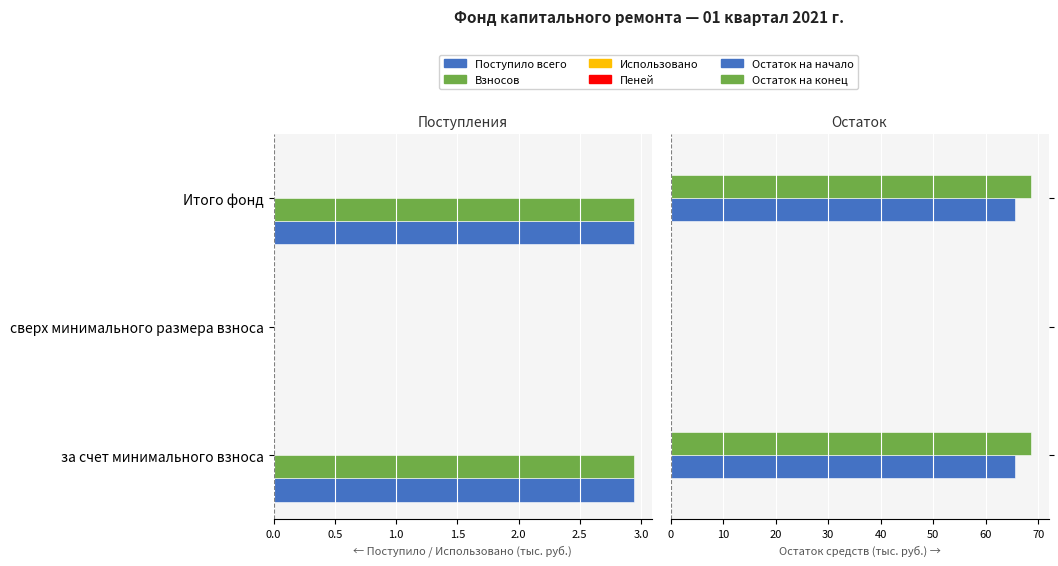

What is the label of the 2nd bar from the right?

3.0